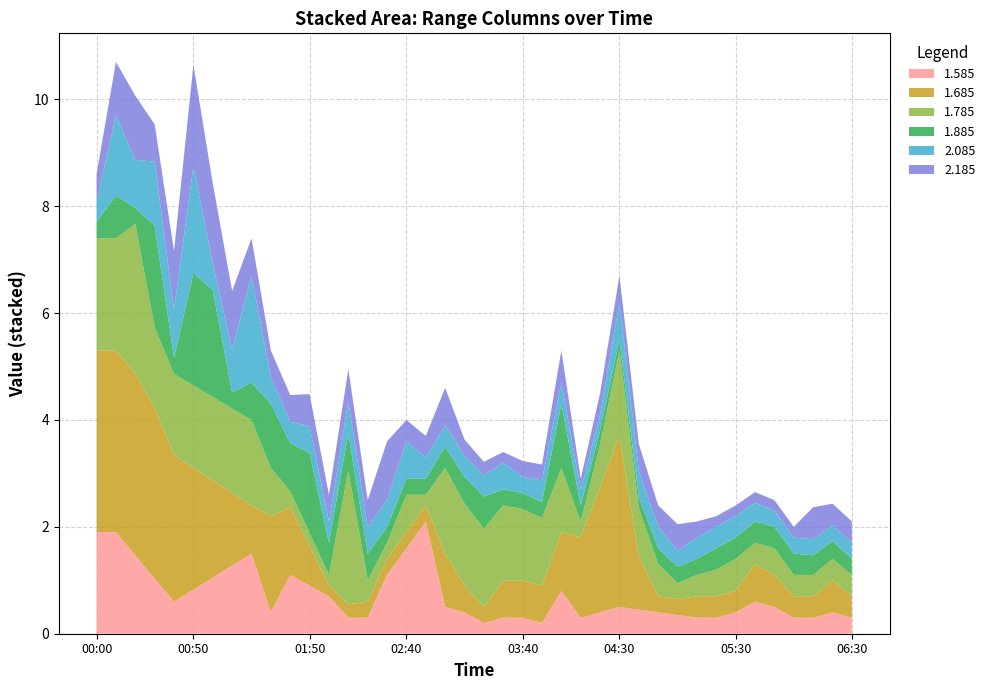

What is the highest value of the 1.585 series?

2.1